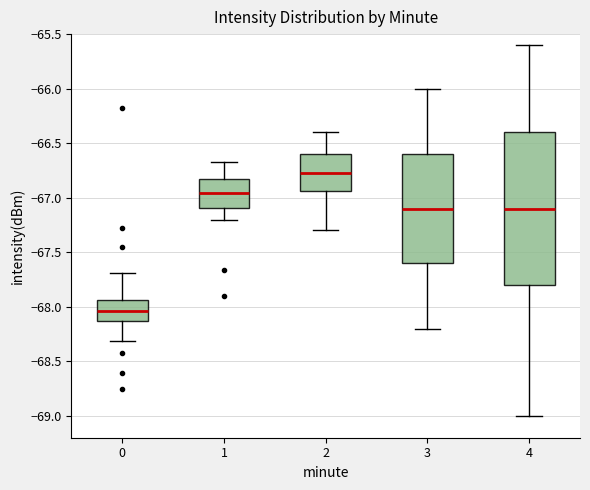

Reading left to right, transcribe this box plot: for each box, give where its median line is, the range the box spans, and where its two whiskers end, as read against the y-axis. The values are not printed on the chart, so give them approximately, as read against the axis.

0: median -68.05, box -68.15 to -67.95, whiskers -68.30 to -67.70
1: median -66.95, box -67.10 to -66.85, whiskers -67.20 to -66.65
2: median -66.75, box -66.95 to -66.60, whiskers -67.30 to -66.40
3: median -67.10, box -67.60 to -66.60, whiskers -68.20 to -66.00
4: median -67.10, box -67.80 to -66.40, whiskers -69.00 to -65.60